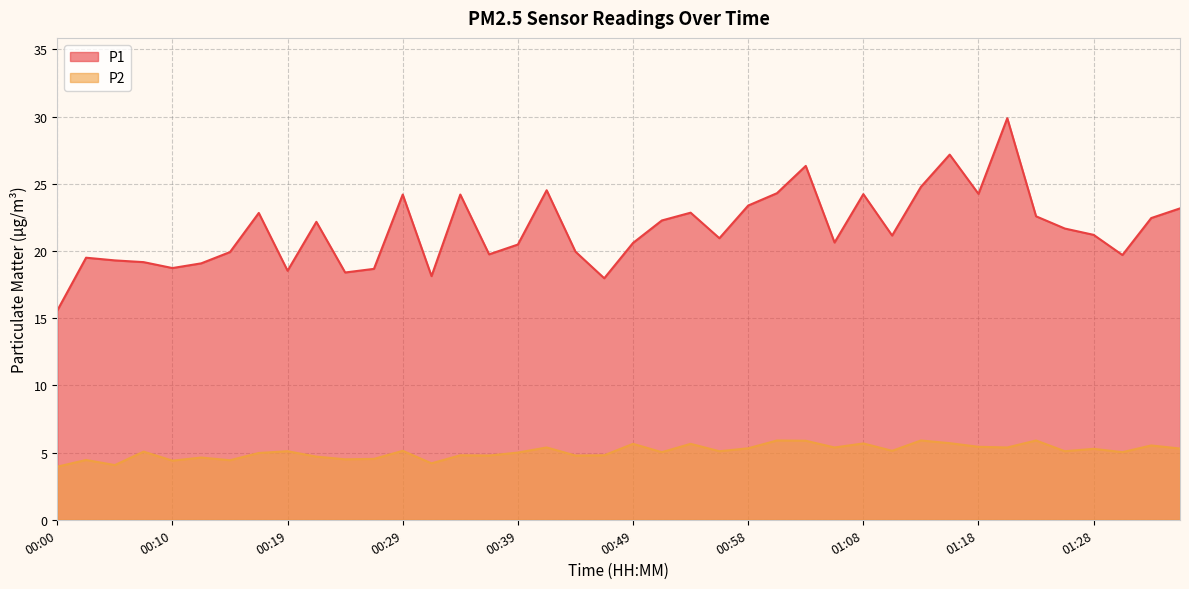

What is the minimum value for P1?

15.6